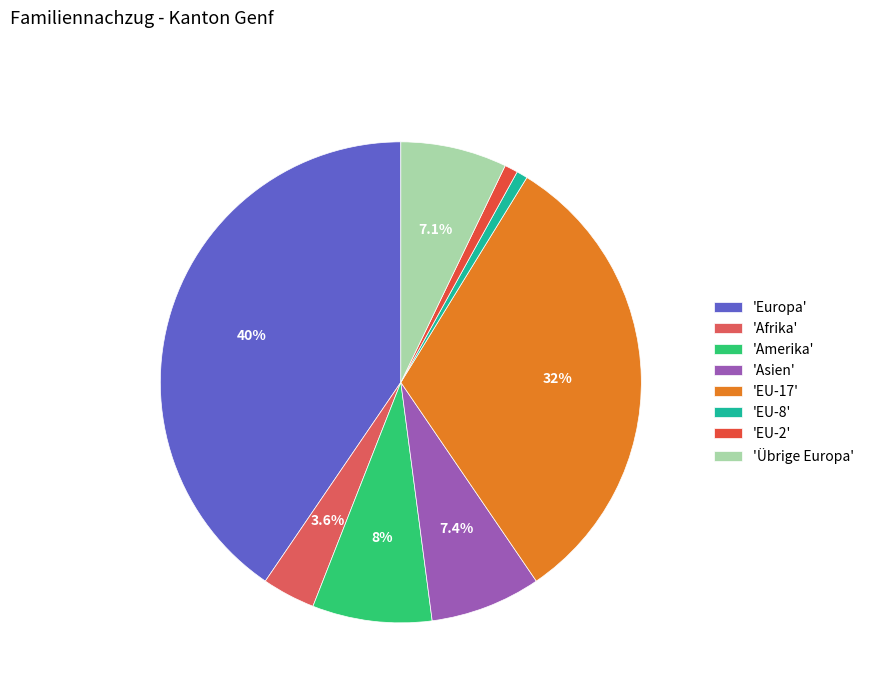

To the nearest percent, what is the average slice percentage?

12%